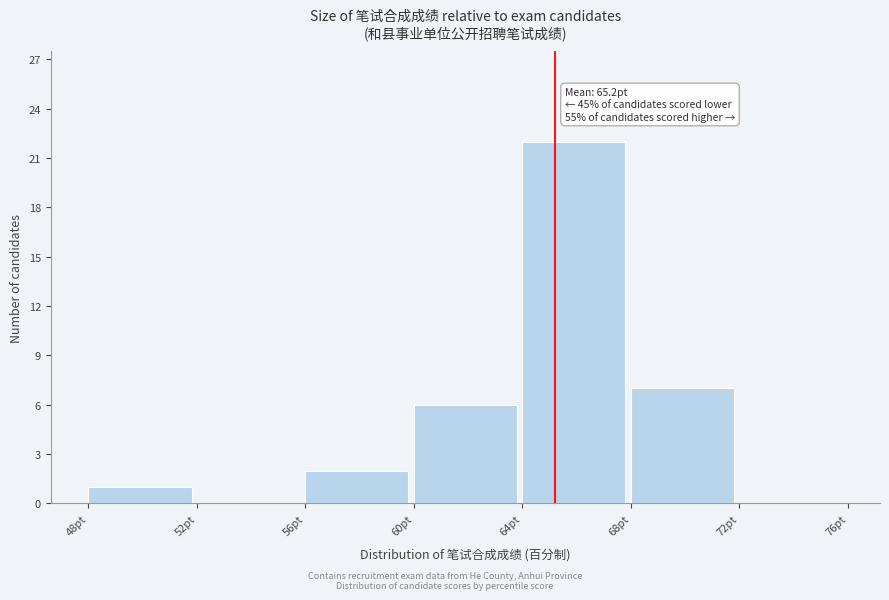

Which range on the x-axis has the tallest bar?

64 to 68